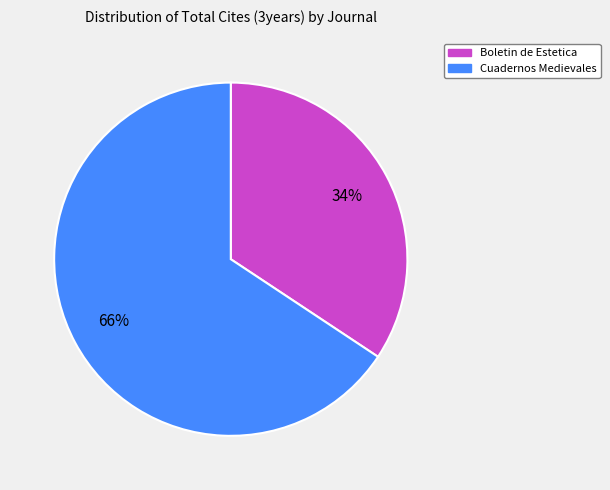

Which category has the biggest portion of the pie?

Cuadernos Medievales